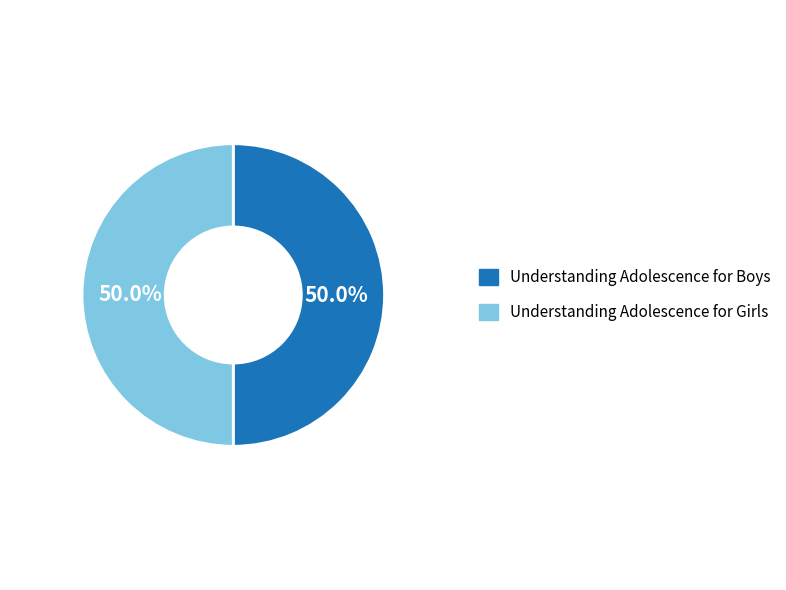

To the nearest percent, what is the combined percentage of Understanding Adolescence for Girls and Understanding Adolescence for Boys?

100%